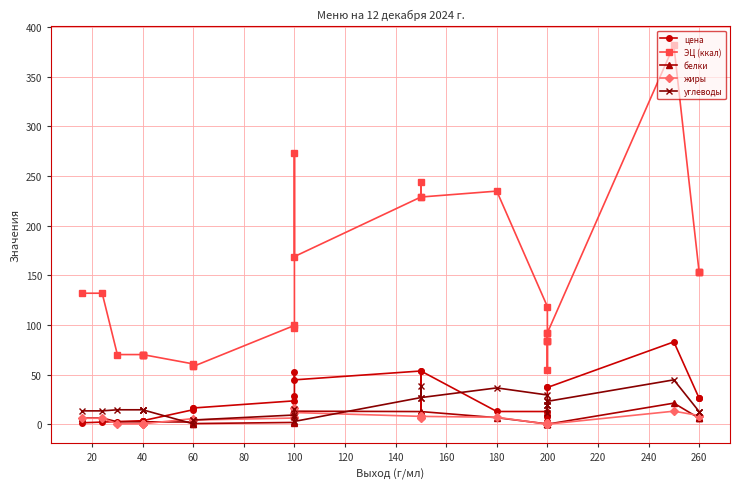

Is the value of цена at 60 greater than the value of ЭЦ (ккал) at 260?

No